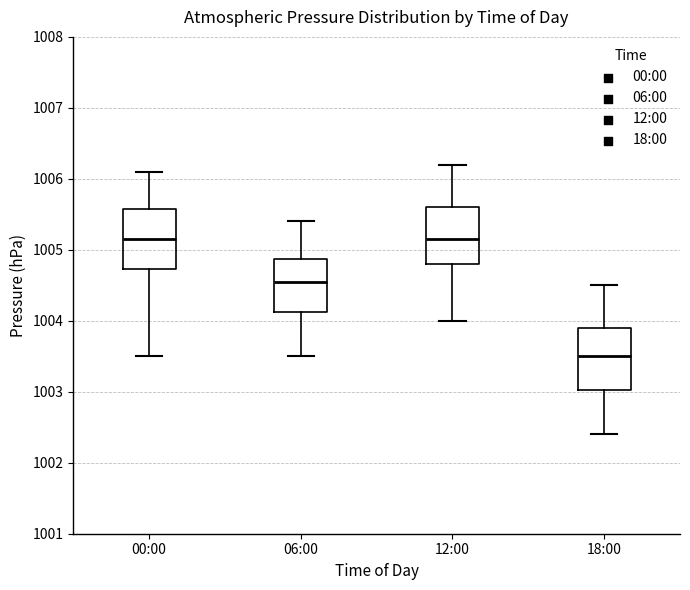

Which box has the lowest median line?

18:00